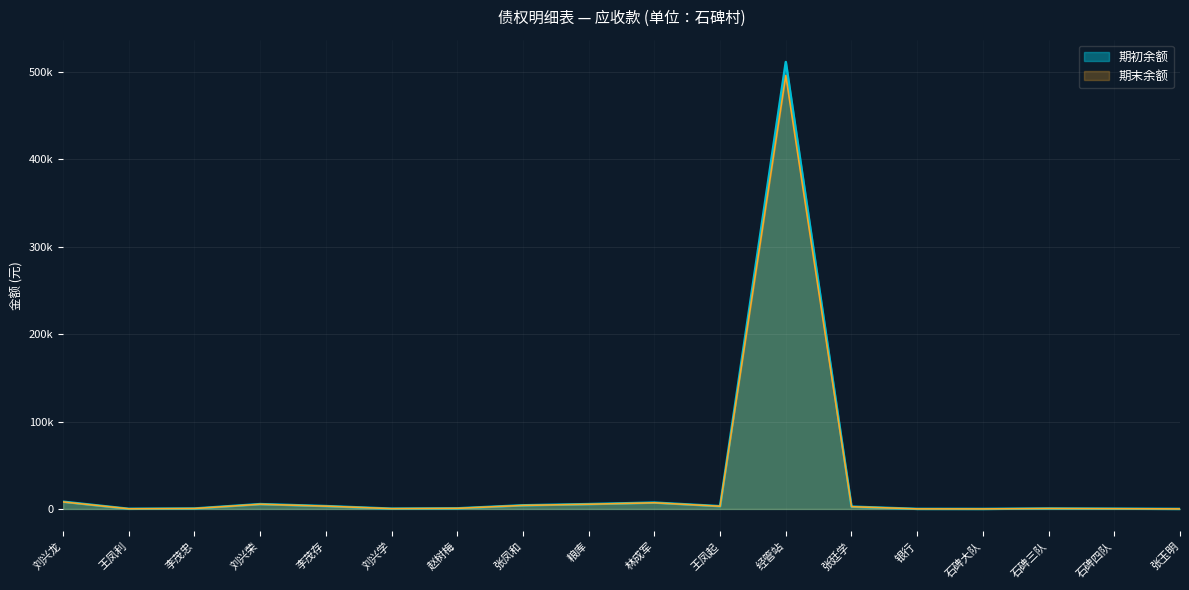

At which category is the sum across all series the highest?

经管站